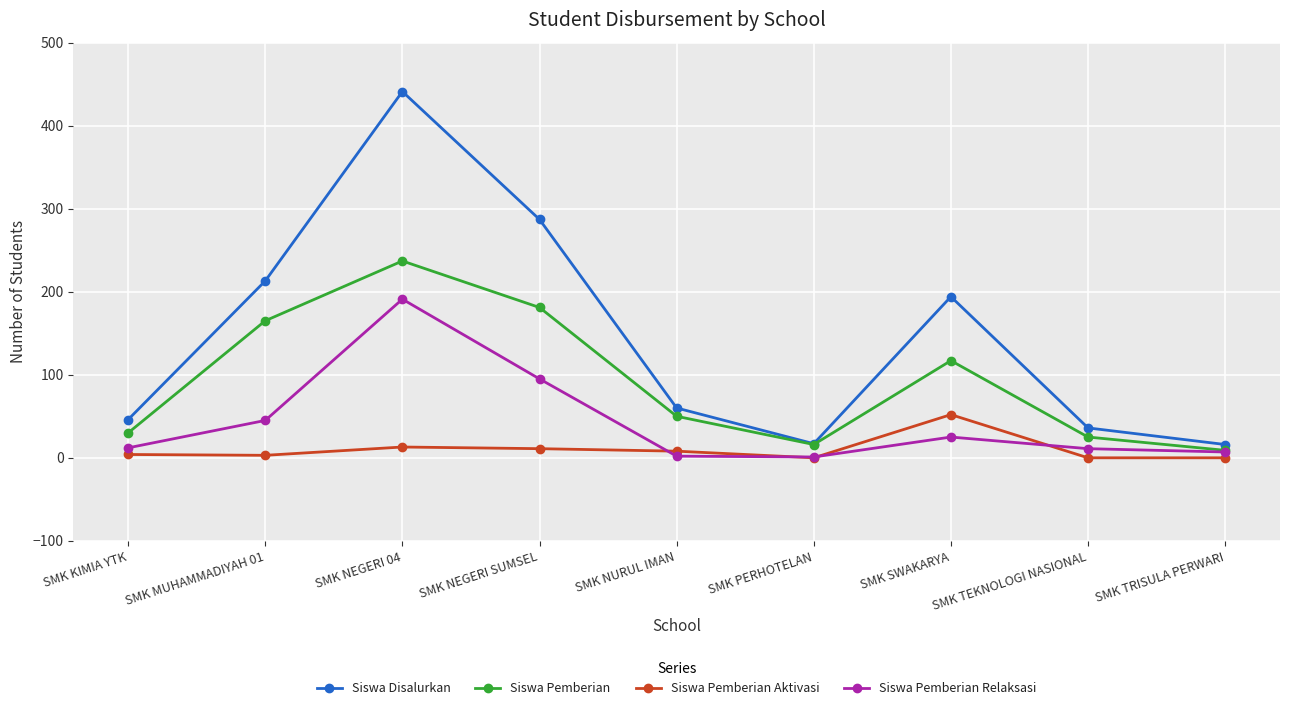

Does the chart have visible grid lines?

Yes